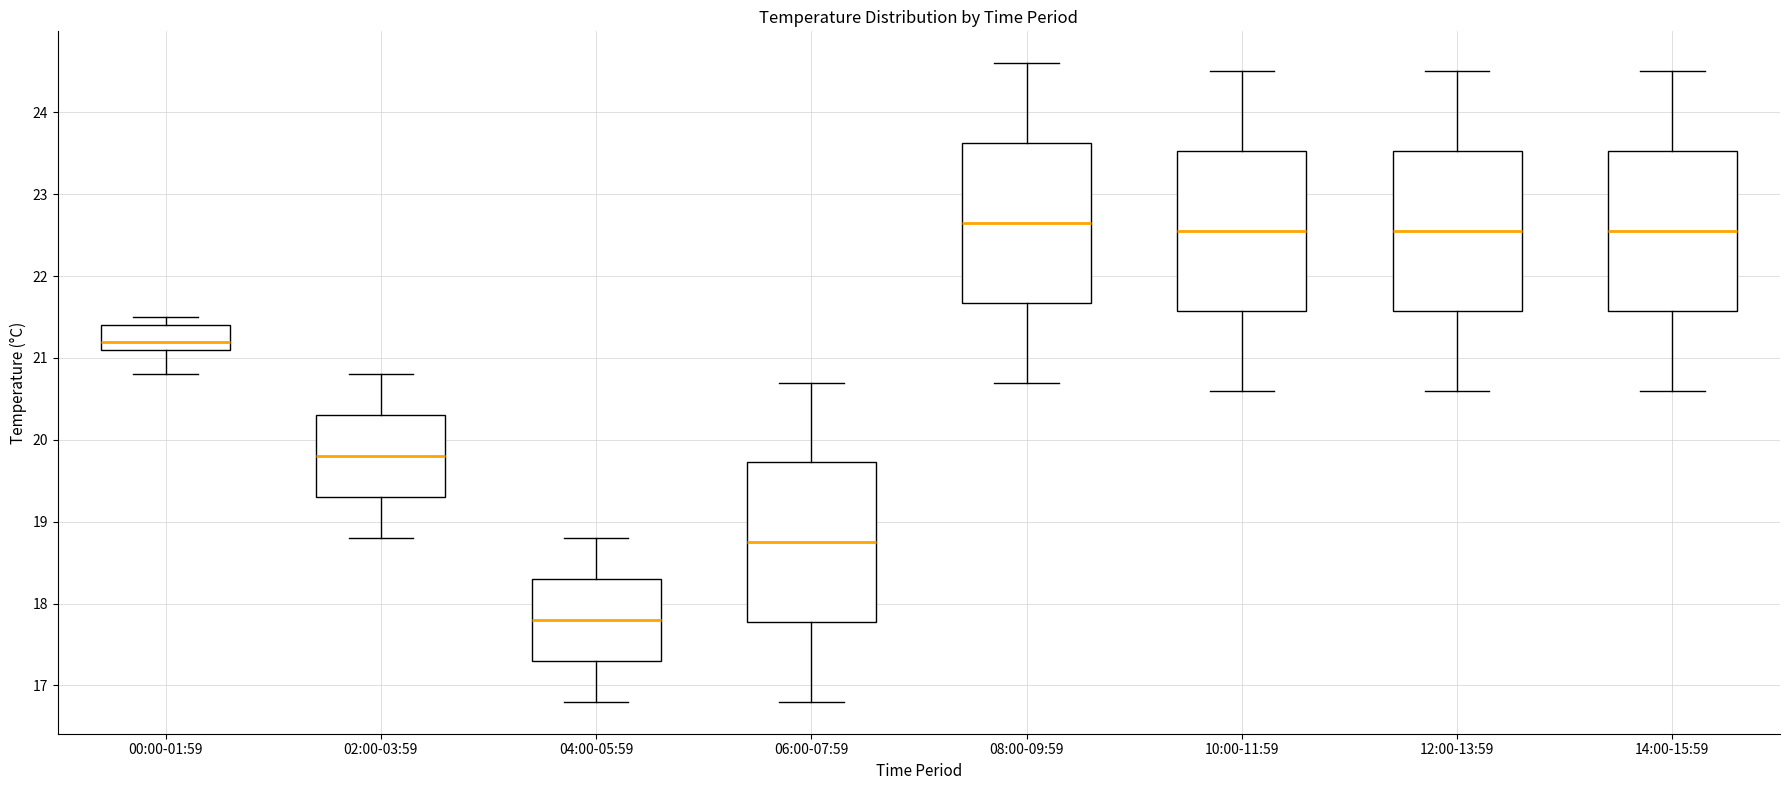

Reading left to right, read every box against the y-axis: the position of its median line, the range the box covers, and the ends of its whiskers. The values are not printed on the chart, so give them approximately, as read against the axis.

00:00-01:59: median 21.2, box 21.1 to 21.4, whiskers 20.8 to 21.5
02:00-03:59: median 19.8, box 19.3 to 20.3, whiskers 18.8 to 20.8
04:00-05:59: median 17.8, box 17.3 to 18.3, whiskers 16.8 to 18.8
06:00-07:59: median 18.8, box 17.8 to 19.7, whiskers 16.8 to 20.7
08:00-09:59: median 22.7, box 21.7 to 23.6, whiskers 20.7 to 24.6
10:00-11:59: median 22.6, box 21.6 to 23.5, whiskers 20.6 to 24.5
12:00-13:59: median 22.6, box 21.6 to 23.5, whiskers 20.6 to 24.5
14:00-15:59: median 22.6, box 21.6 to 23.5, whiskers 20.6 to 24.5